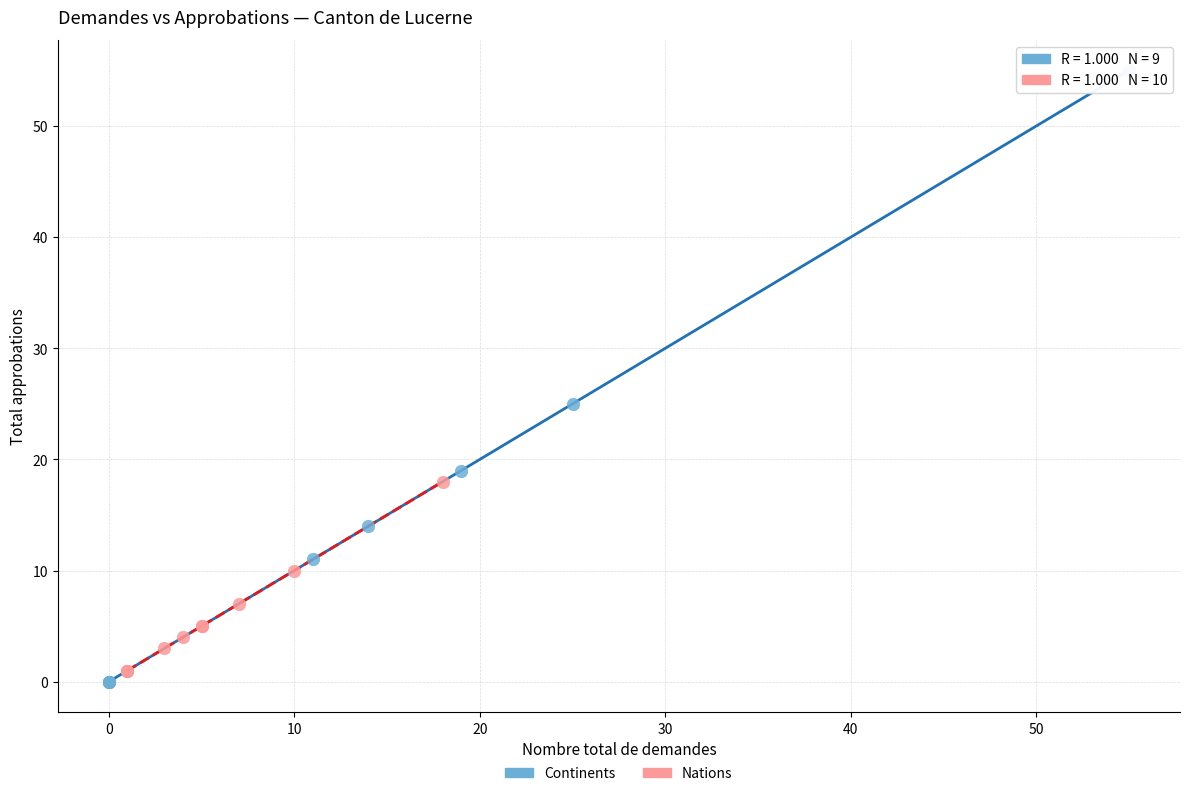

Which series contains the highest Y value?

Continents